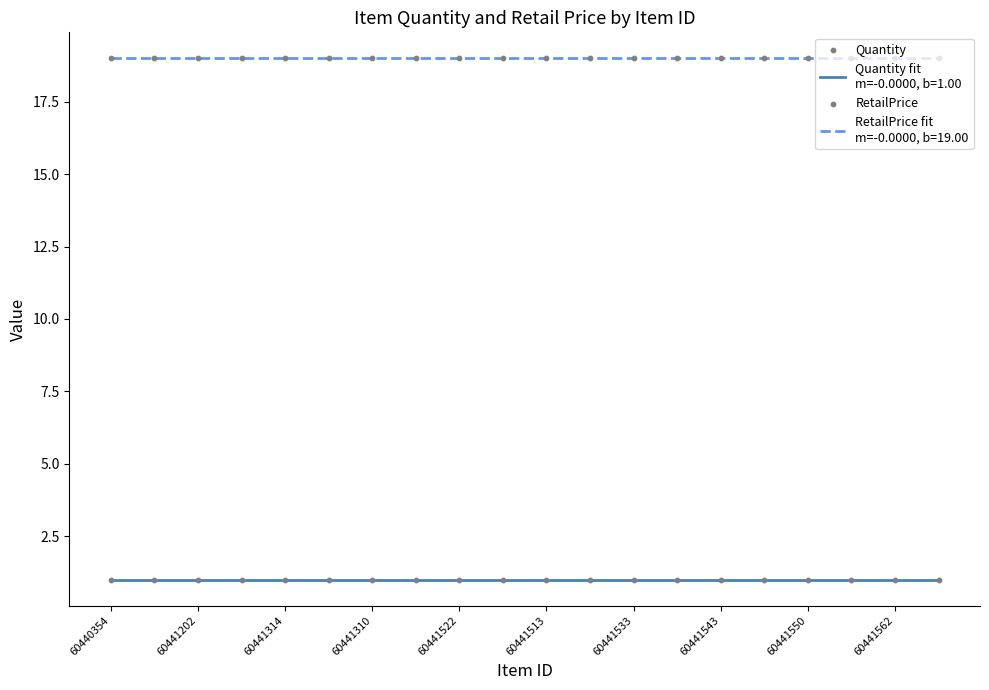

At how many categories does at least one series exceed 6?

20